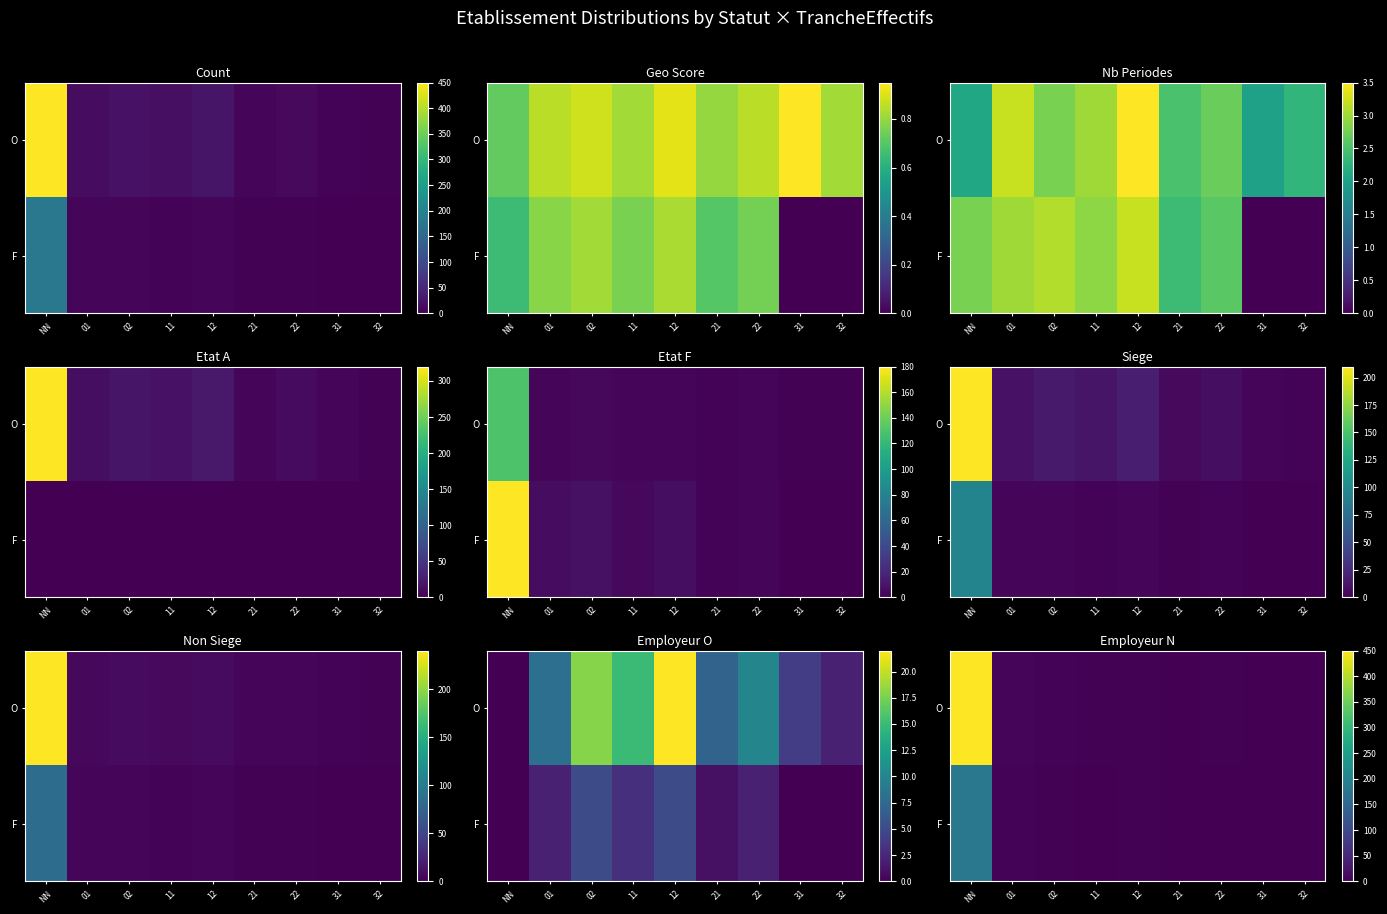

What is the approximate value of F at 12?

2